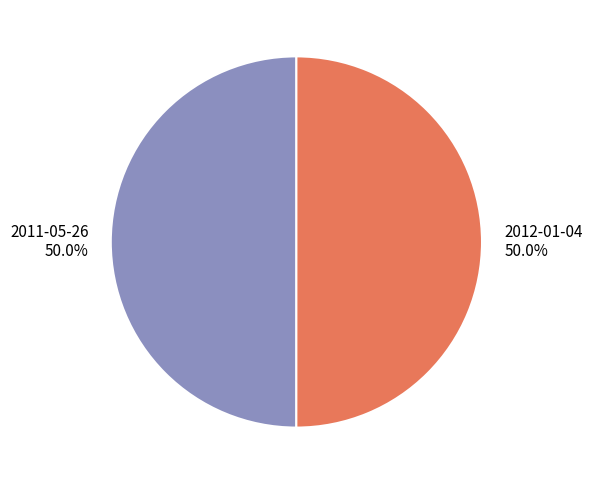

What is the ratio of the value at 2011-05-26 to the value at 2012-01-04?

1.0